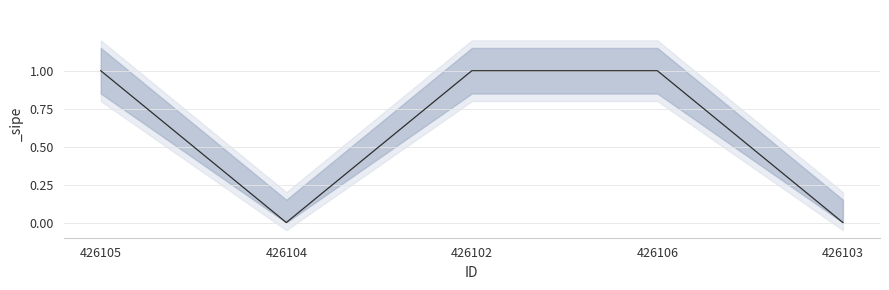

Reading left to right, what are all the values shown in this chart?

1	0	1	1	0